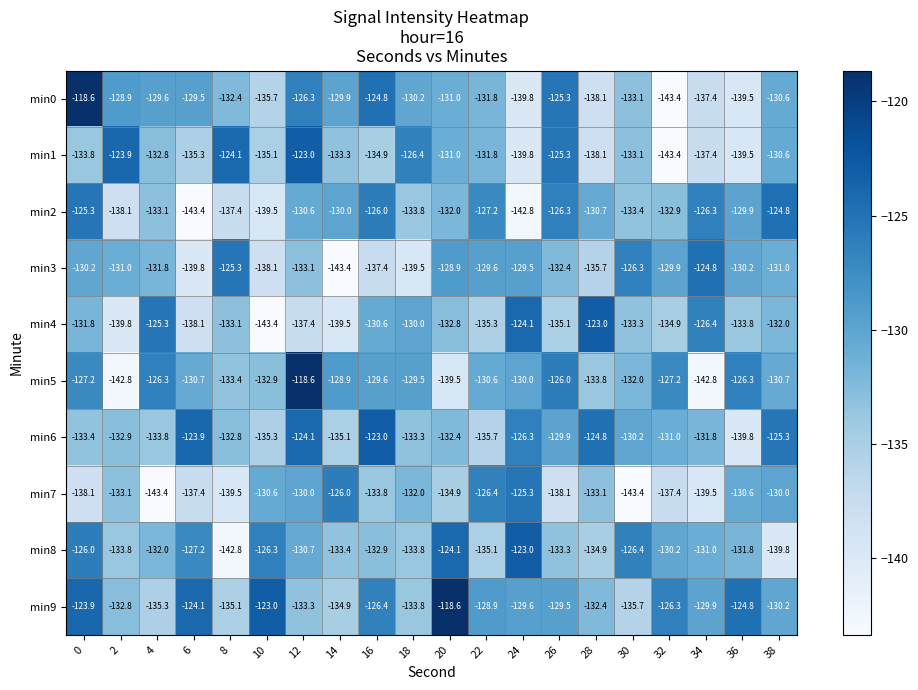

How many values in the min7 series exceed -133?

8